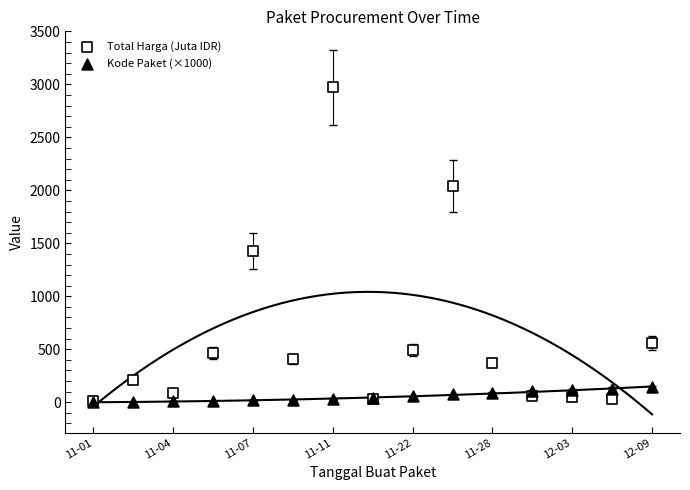

Across all series, what Y value is closest to 1486?

1425.9